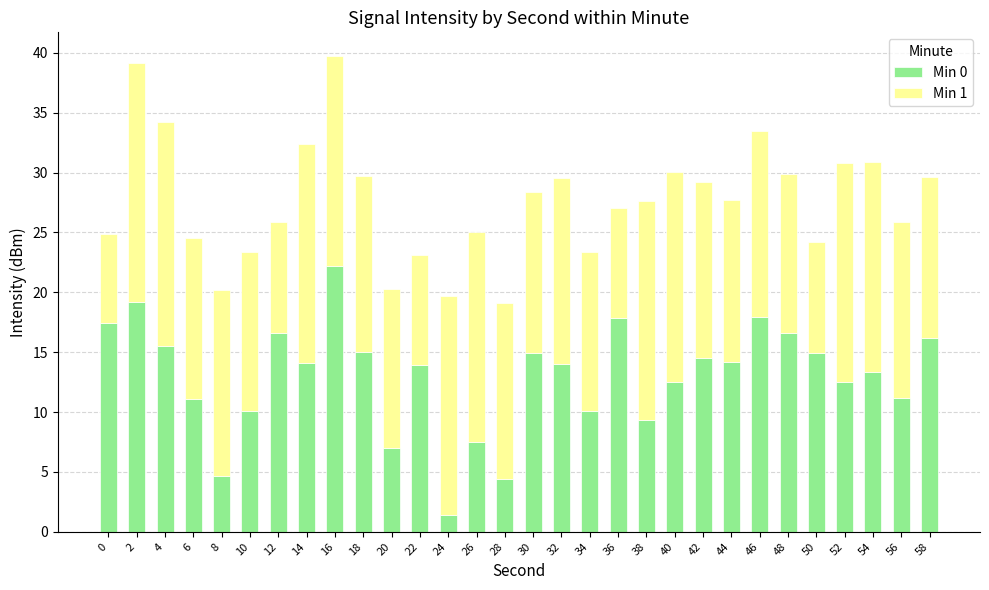

What is the average value of the Min 0 series?

13.0